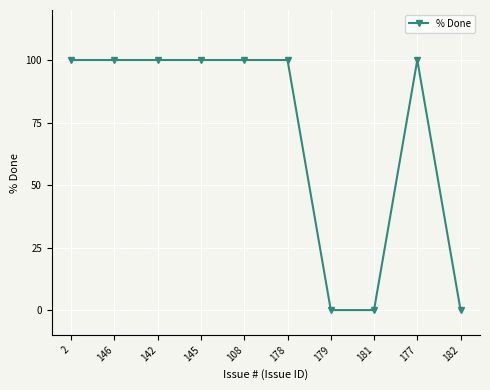

Between 181 and 178, which is larger?

178